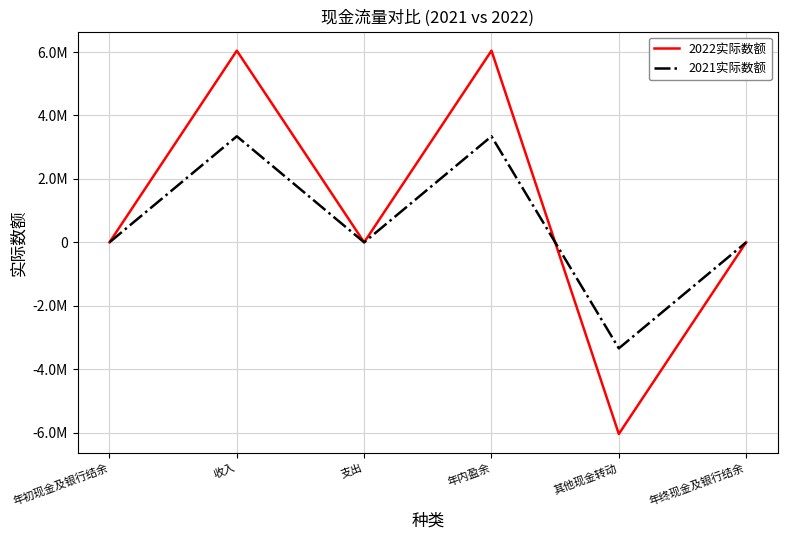

What is the value of the 2021实际数额 point at the 2nd from the left?

3343437